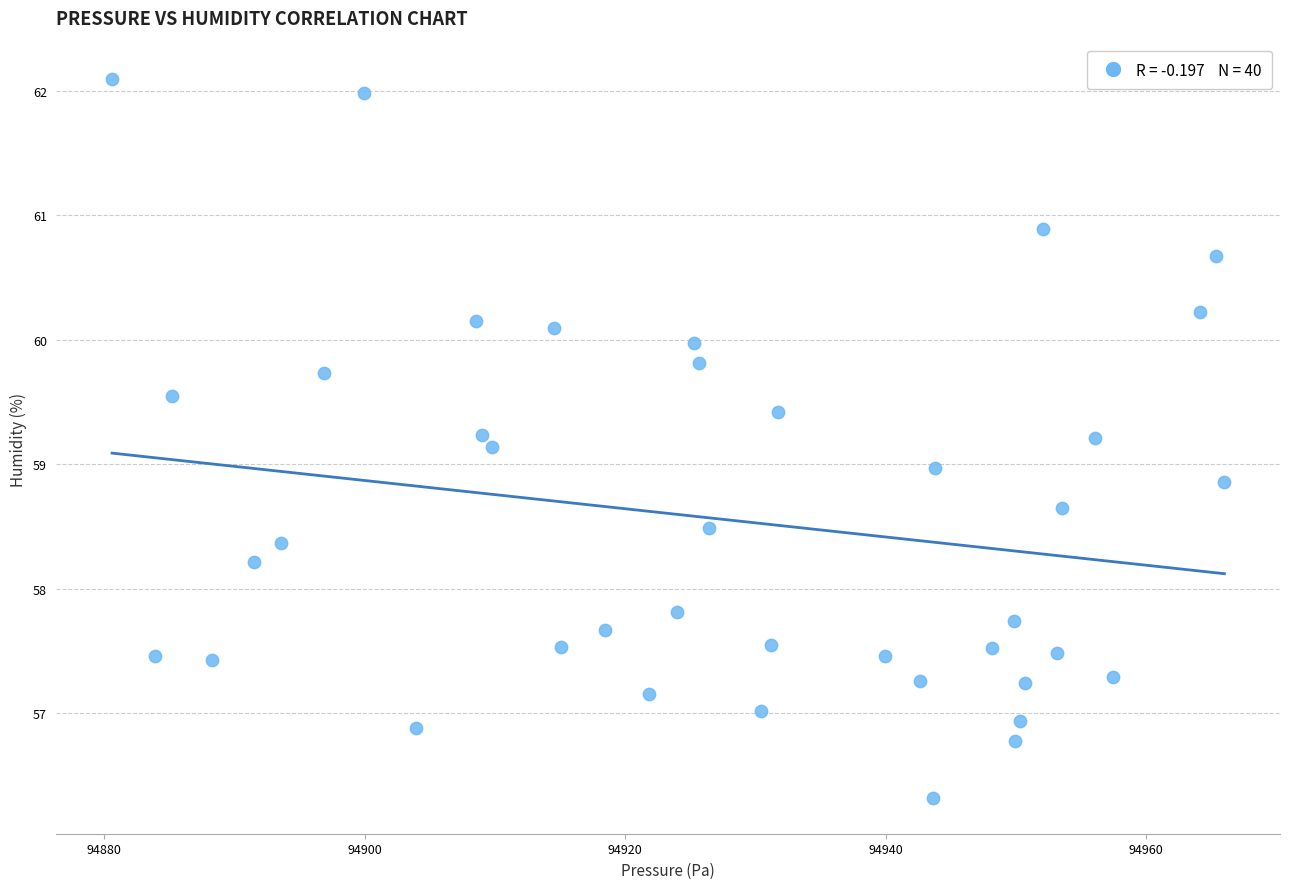

What is the range of Y values (max minus min)?

5.8